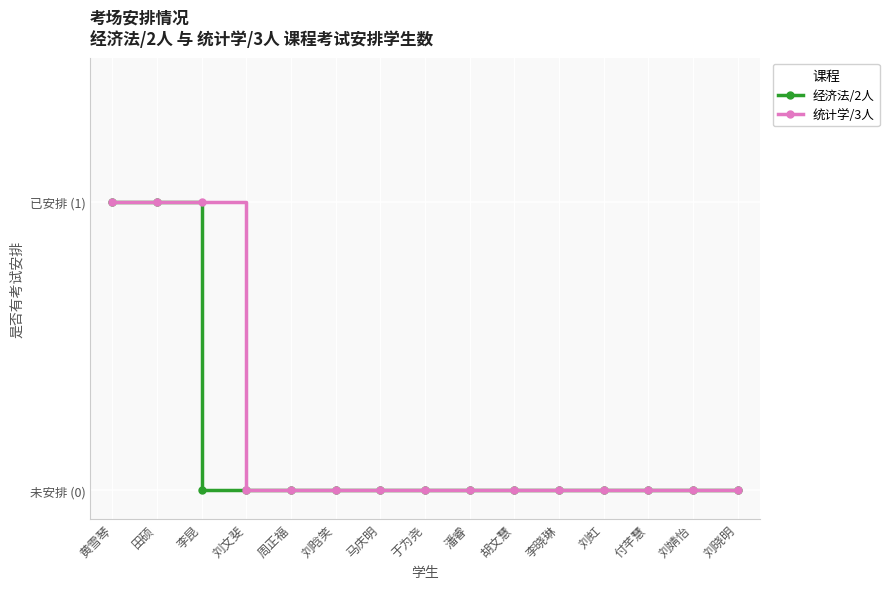

Which category has the highest value in the 经济法/2人 series?

黄雪琴